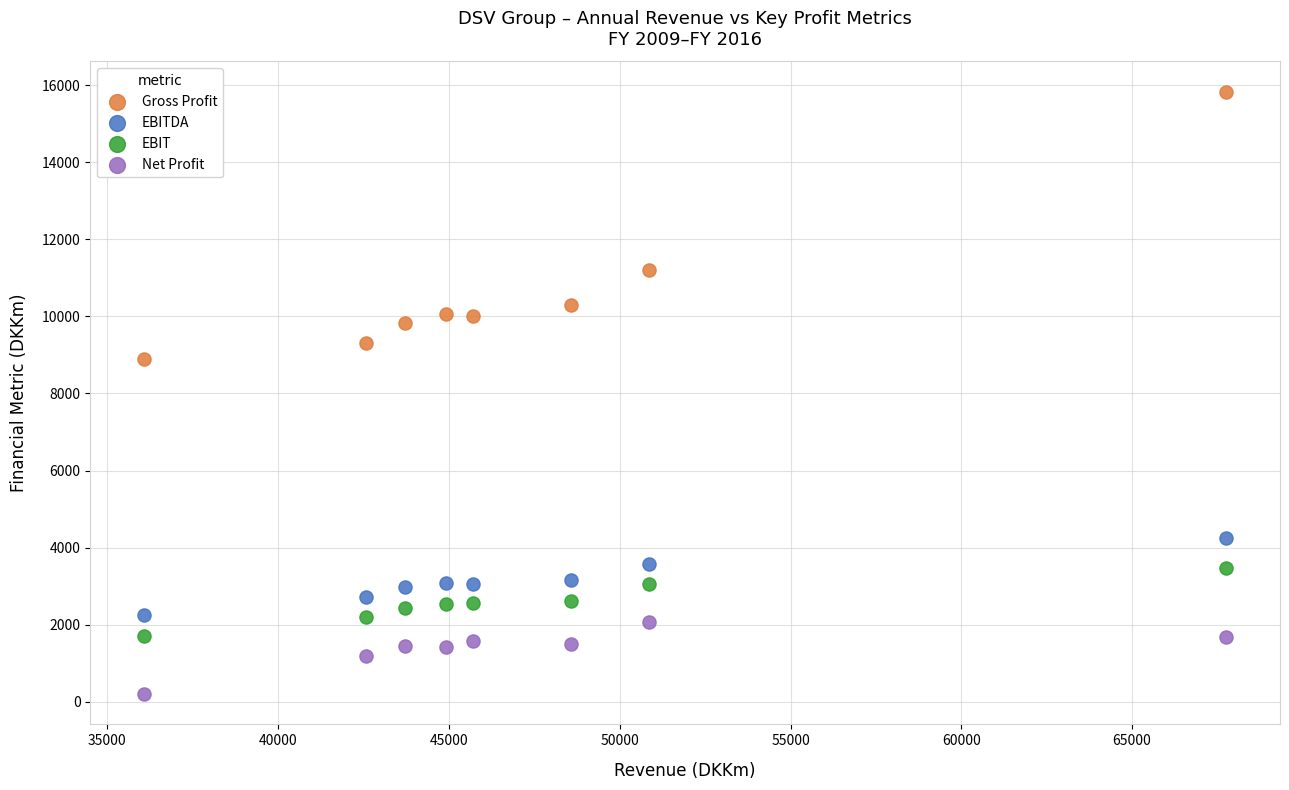

Which series has the largest Y range (max minus min)?

Gross Profit